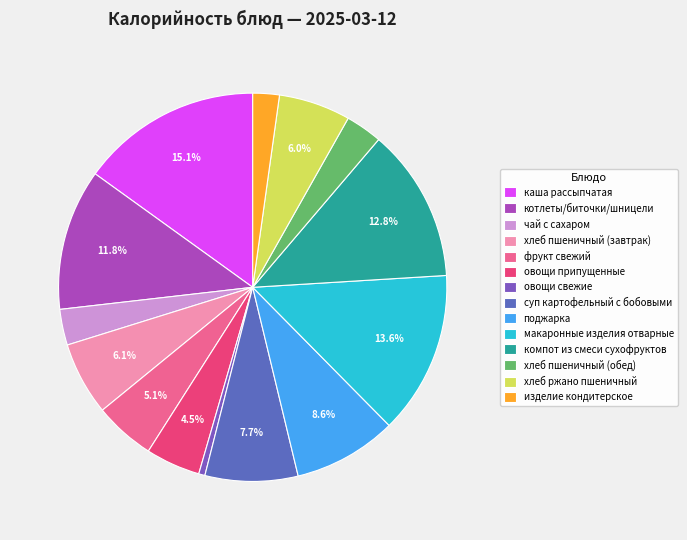

What is the change in value from котлеты/биточки/шницели to фрукт свежий?

-103